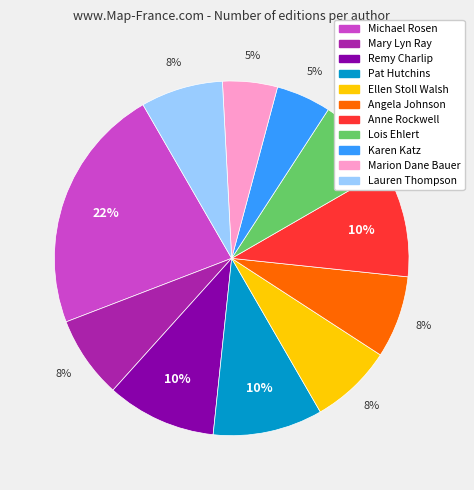

Does Karen Katz represent more than half of the total?

No